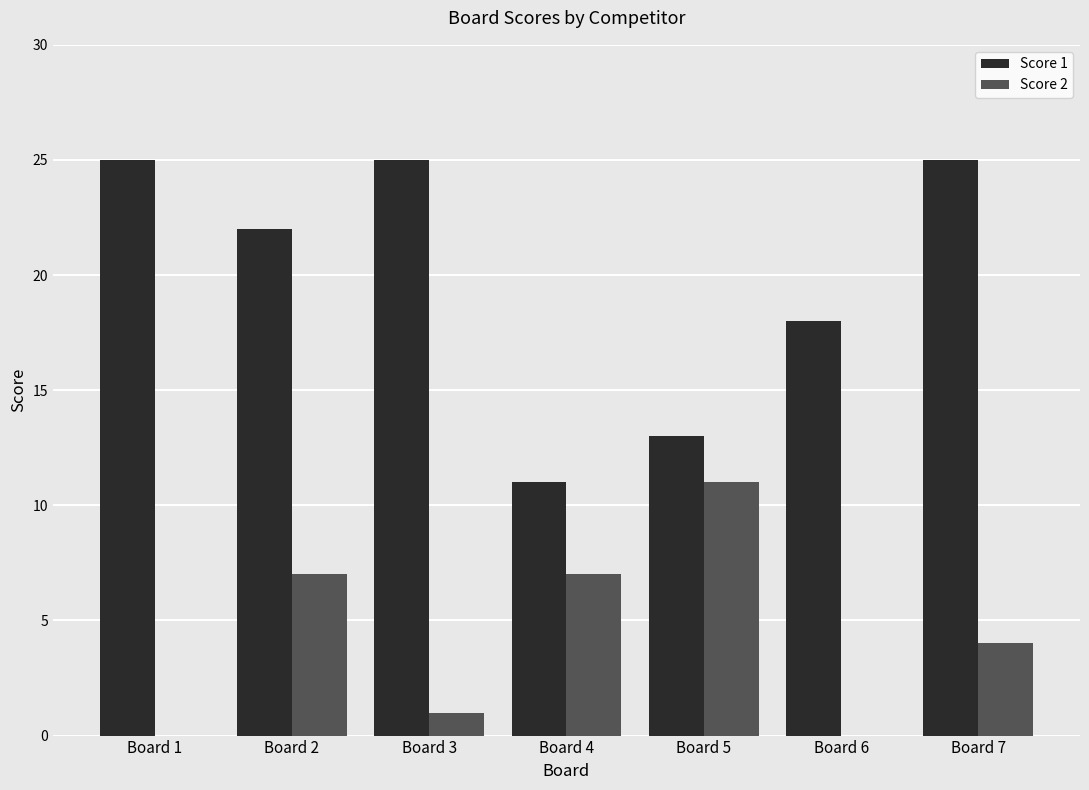

True or false: Score 1 has a value of 13 at Board 5.

True